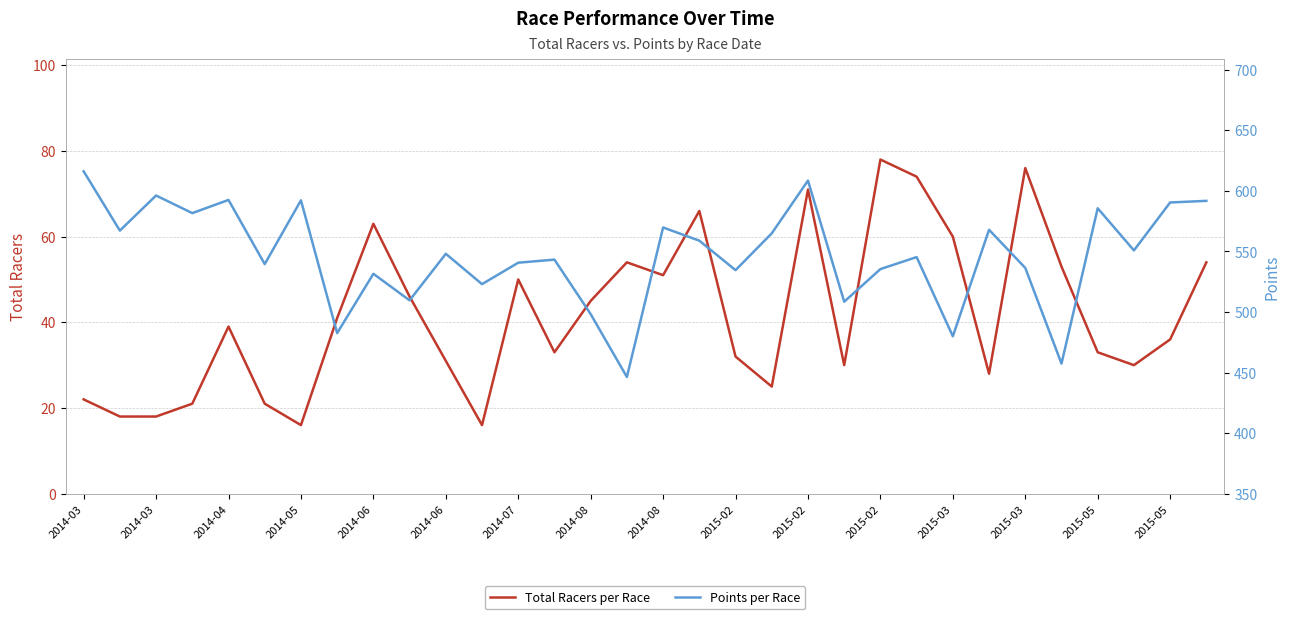

What is the total value across all series at 2014-07?

590.7